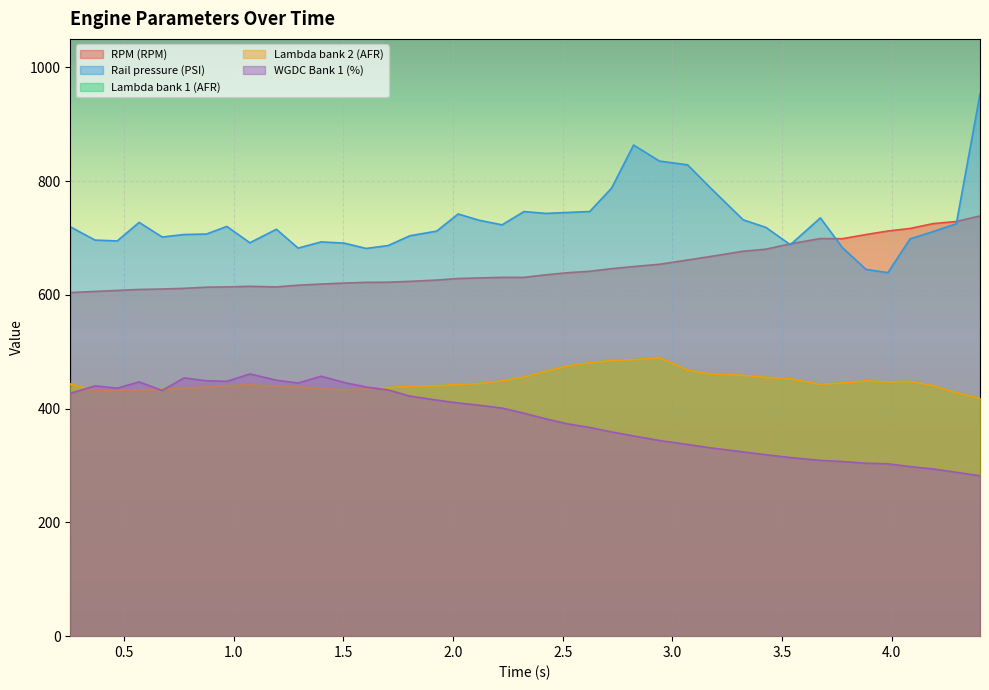

True or false: RPM (RPM) and Rail pressure (PSI) intersect in this chart.

True